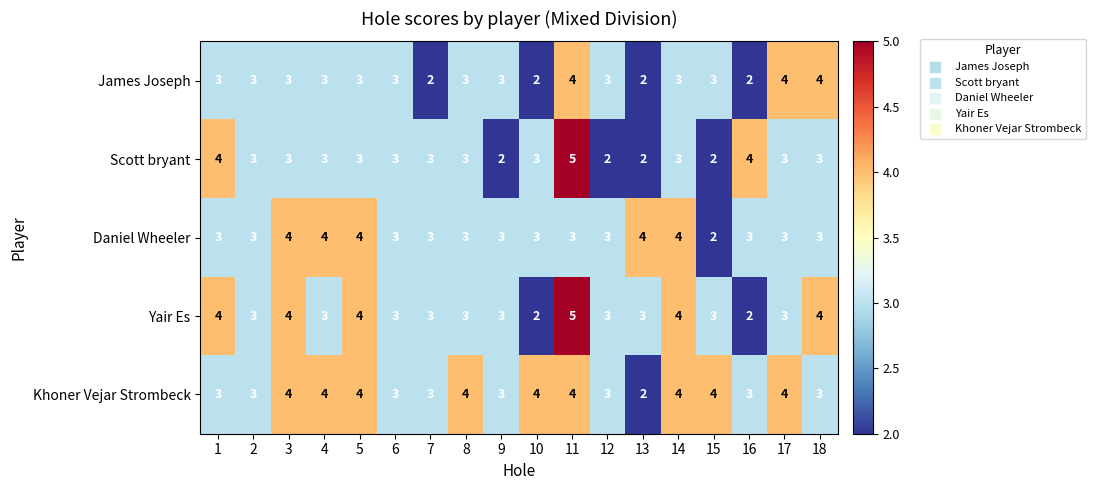

The value of Yair Es at 8 is 2. True or false?

False